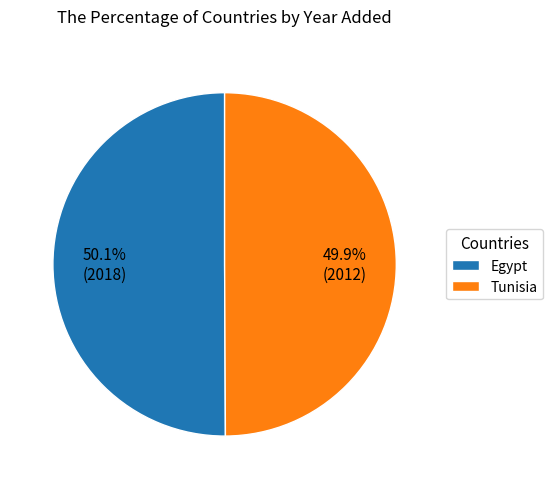

Is there any slice that represents more than half of the pie?

Yes